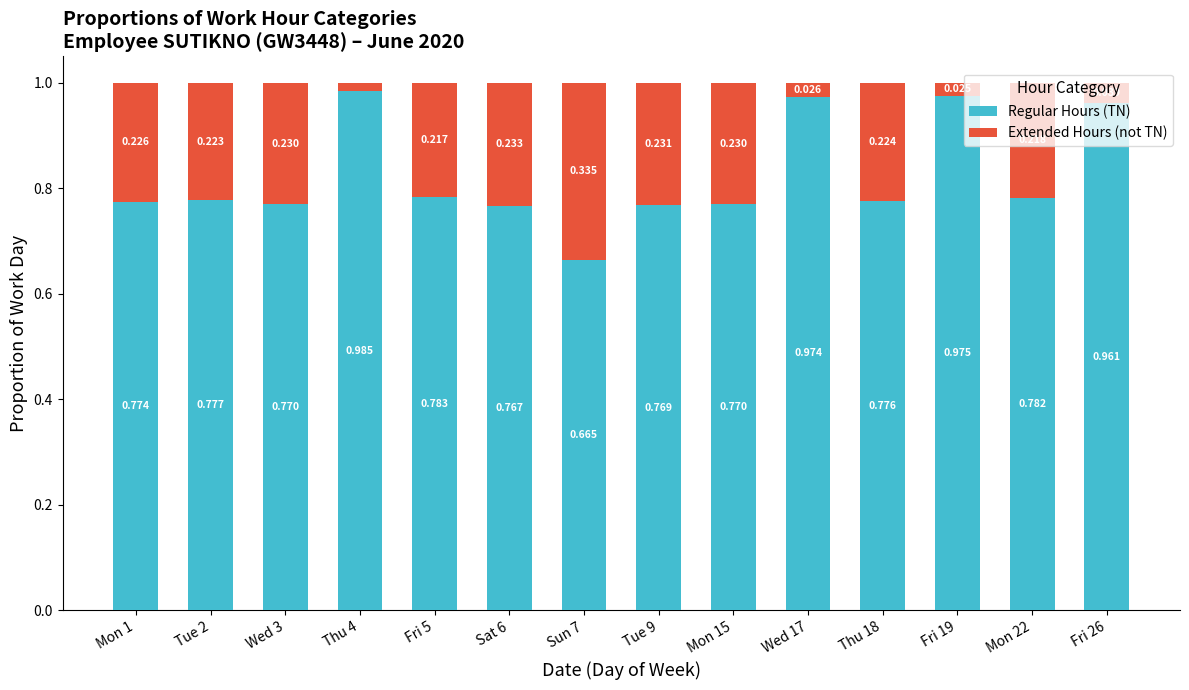

How many distinct data groups are displayed?

2